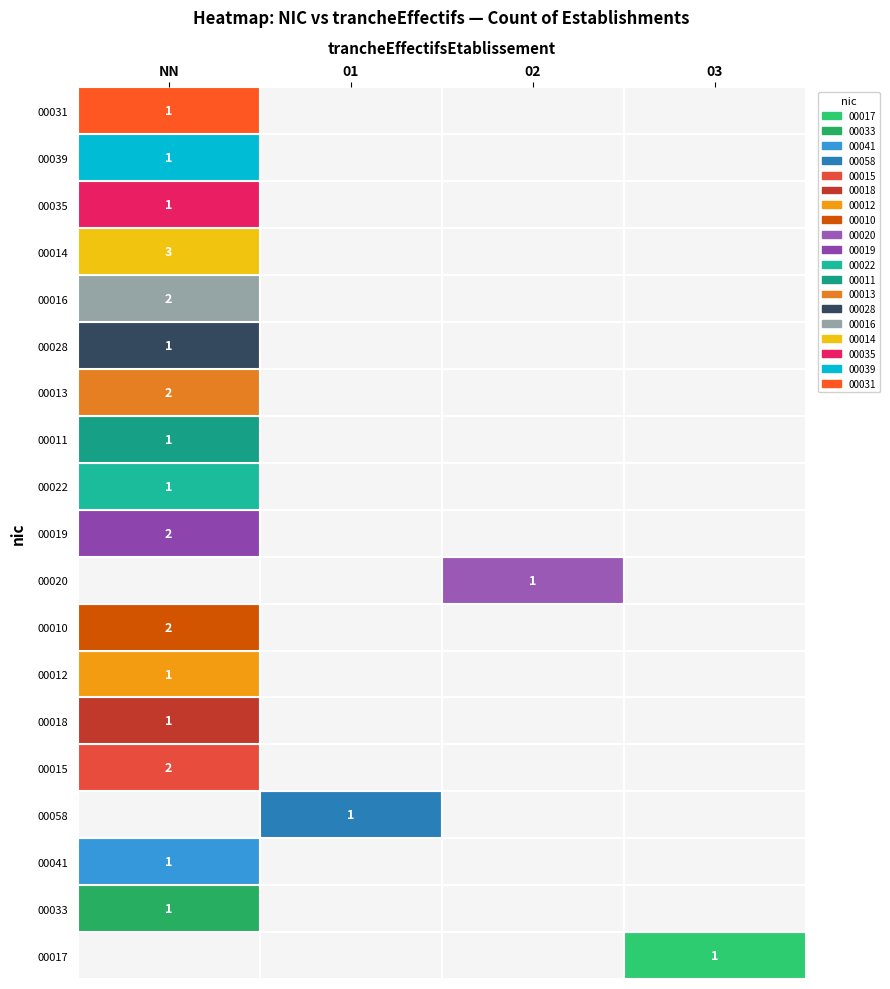

What is the spread (max minus min) of values at 03?

1